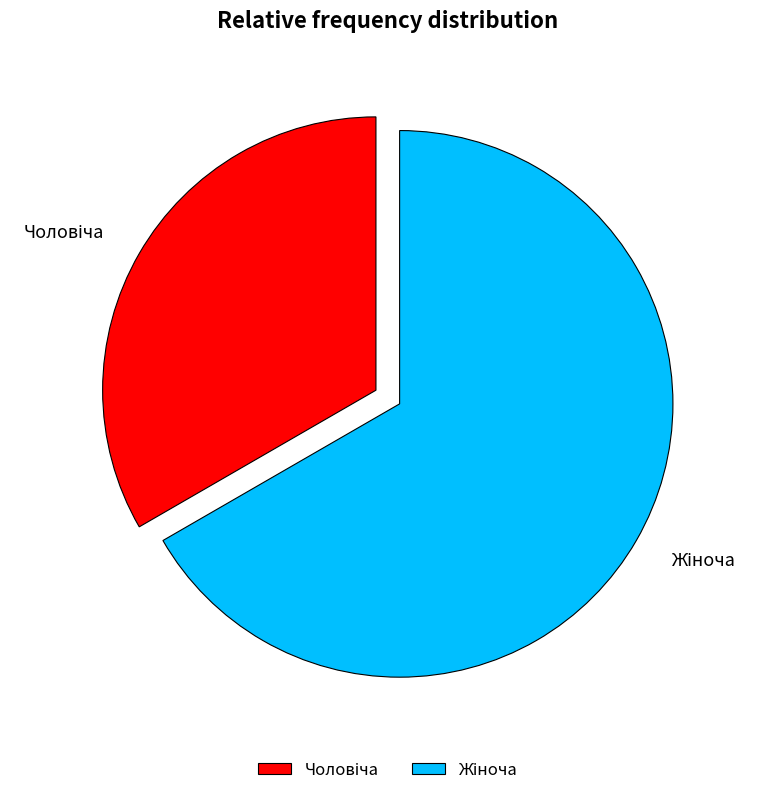

Is there a majority slice in this chart?

Yes